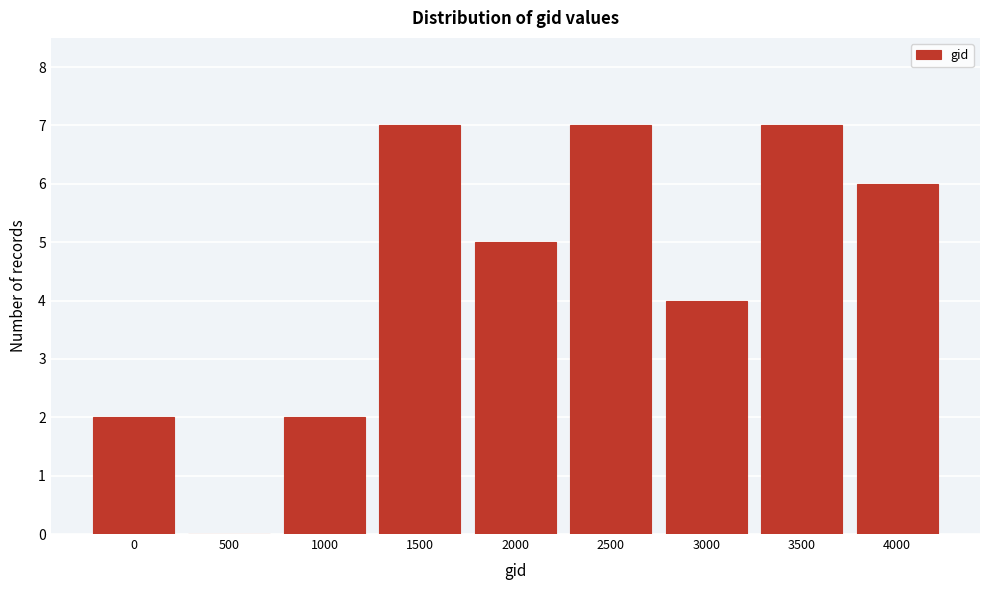

Reading right to left, what are all the values shown in this chart?

4000=6	3500=7	3000=4	2500=7	2000=5	1500=7	1000=2	500=0	0=2